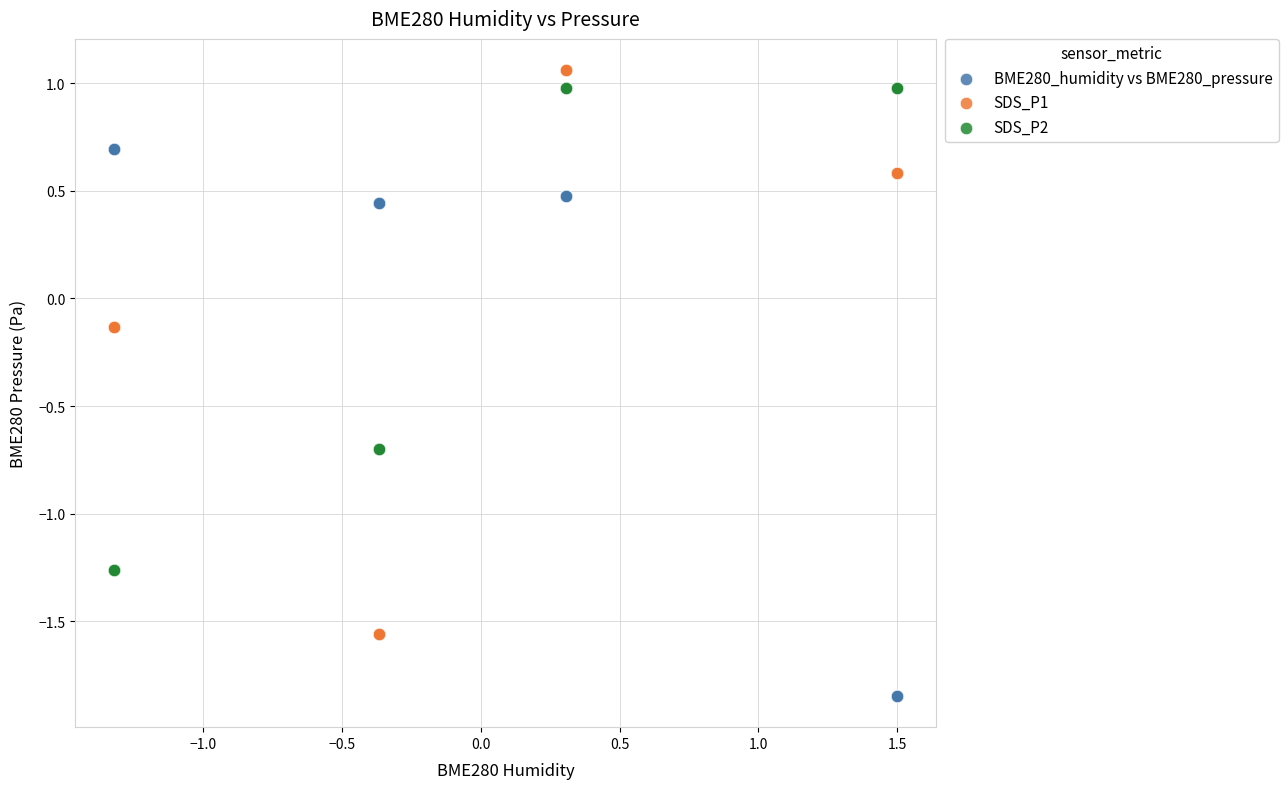

What is the X range (max minus min) for the scatter plot?

2.8